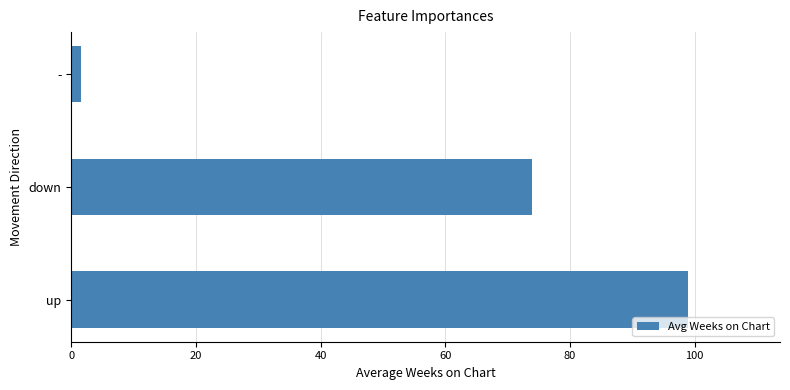

What is the difference between the values at up and down?

24.9